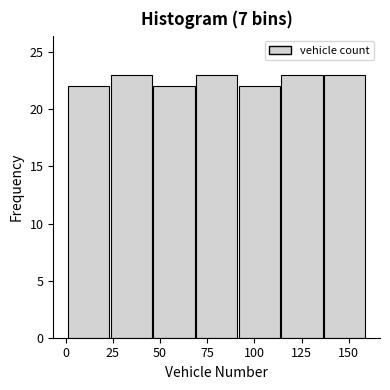

Reading left to right, transcribe this chart: for each bar, give the range it covers on the x-axis and its height. Neither the bar edges nor the heights are printed on the chart, so give them approximately, as read against the axes.

0 to 25: 22
25 to 45: 23
45 to 70: 22
70 to 90: 23
90 to 115: 22
115 to 135: 23
135 to 160: 23